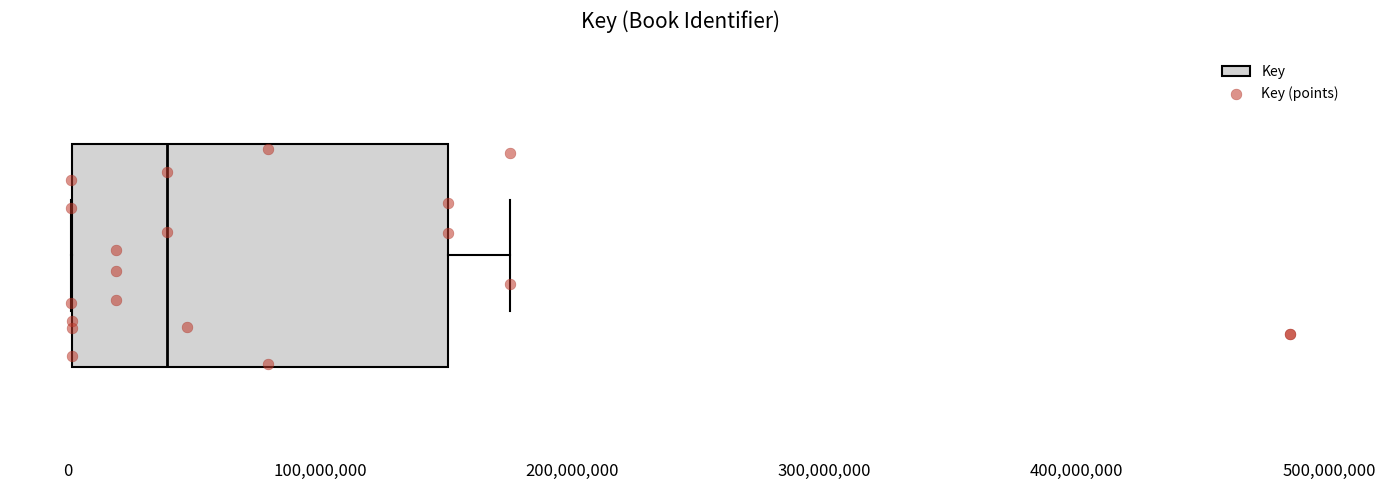

Read this box plot against the x-axis: the position of the median line, the range covered by the box, and the ends of both whiskers. The values are not printed on the chart, so give them approximately, as read against the axis.

median 40000000, box 0 to 150000000, whiskers 0 to 180000000